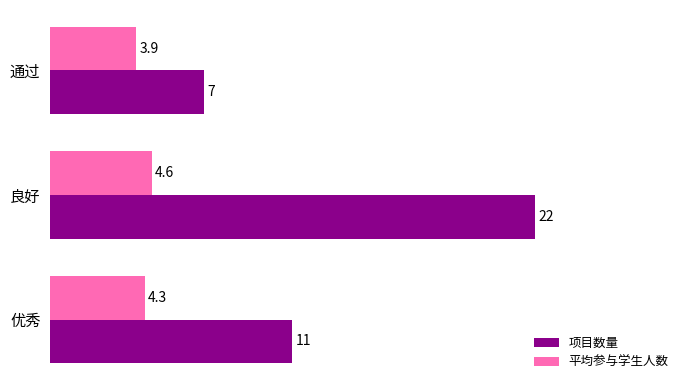

Which category has the lowest value in the 平均参与学生人数 series?

通过